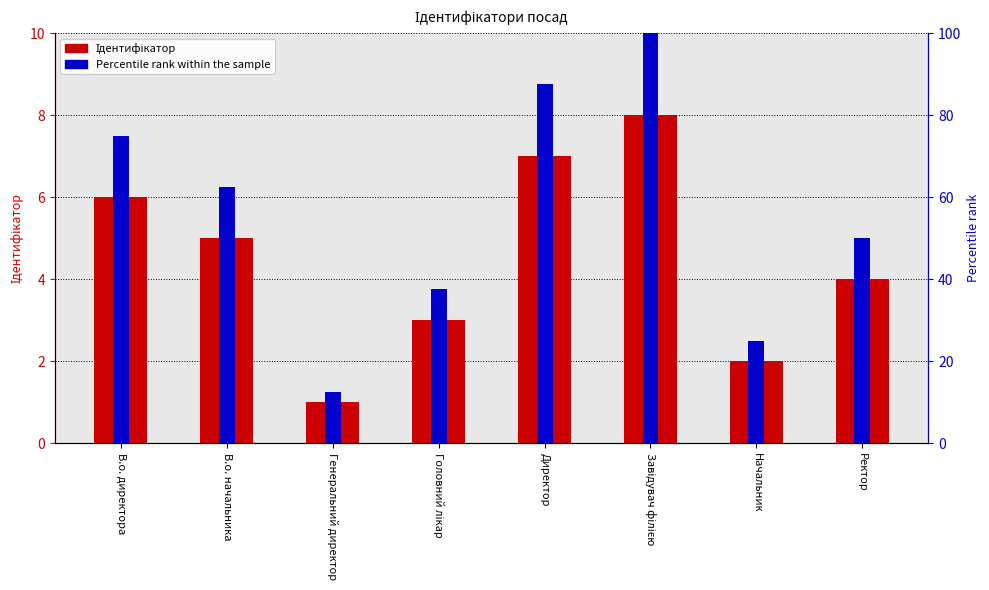

Reading left to right, what are all the values shown in this chart?

Ідентифікатор: В.о. директора=6.0	В.о. начальника=5.0	Генеральний директор=1.0	Головний лікар=3.0	Директор=7.0	Завідувач філією=8.0	Начальник=2.0	Ректор=4.0
Percentile rank within the sample: В.о. директора=75.0	В.о. начальника=62.5	Генеральний директор=12.5	Головний лікар=37.5	Директор=87.5	Завідувач філією=100.0	Начальник=25.0	Ректор=50.0